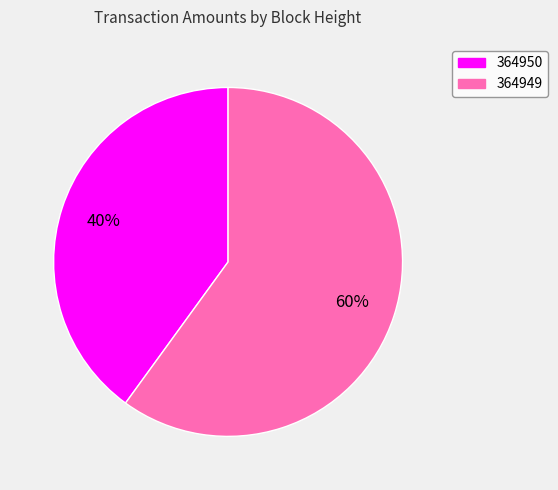

What is the smallest slice in the pie chart?

364950